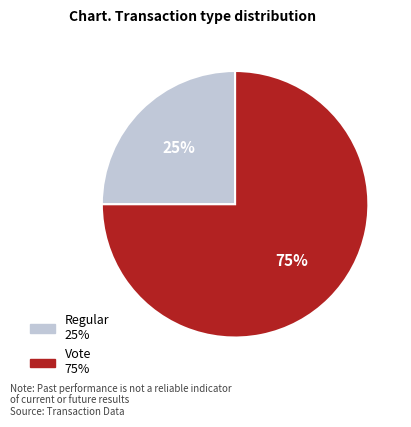

To the nearest percent, what portion does Vote represent?

75%